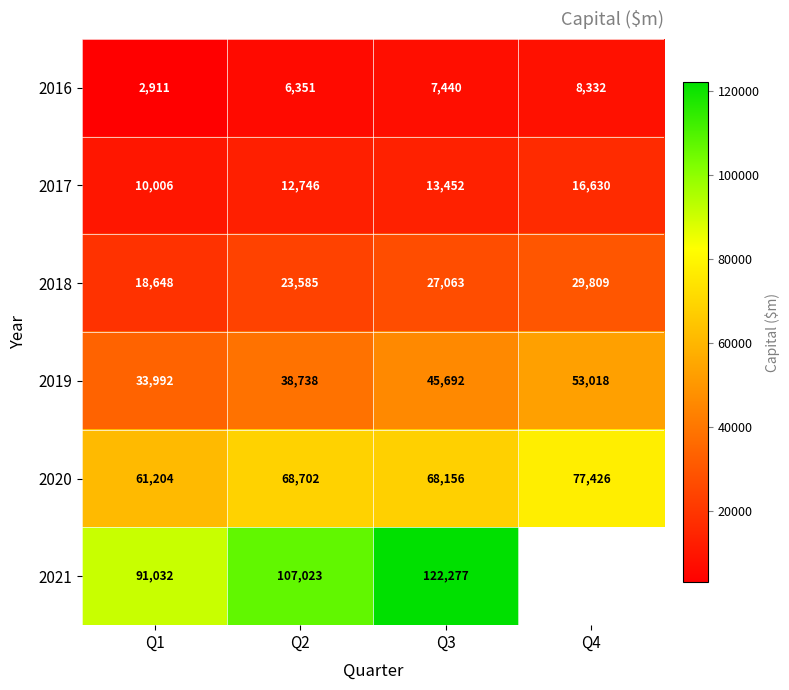

Which category has the lowest value in the 2020 series?

Q1